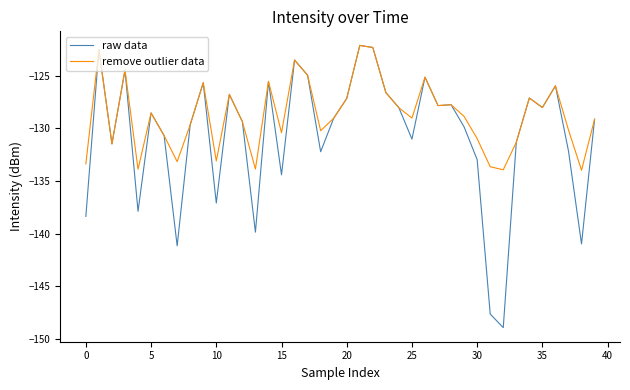

Which series has the largest total across all categories?

remove outlier data